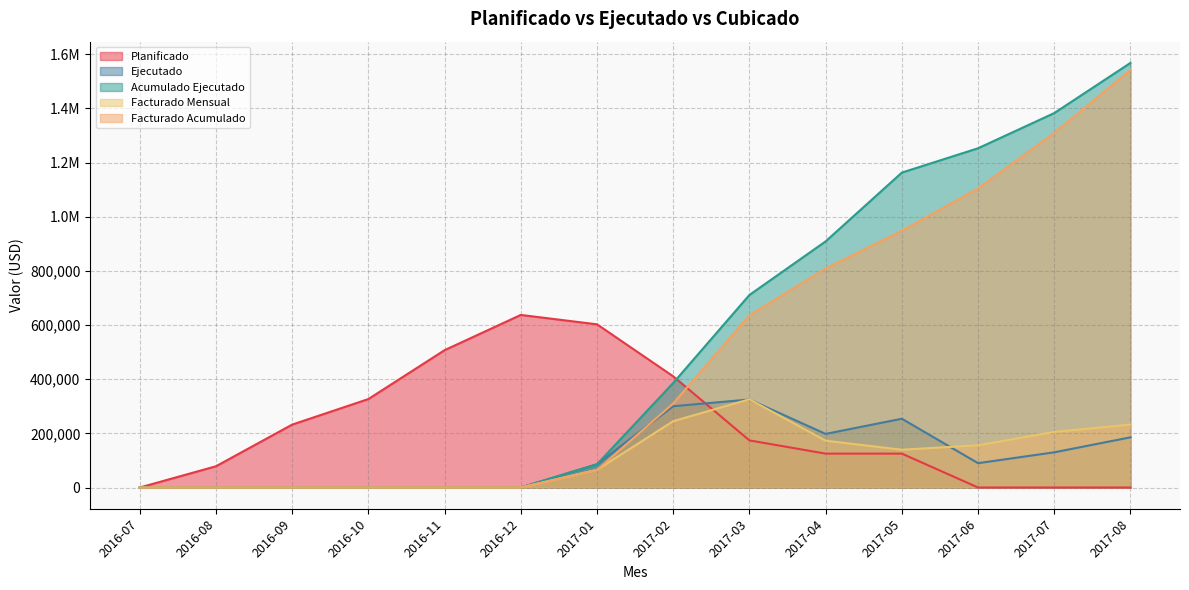

Reading left to right, transcribe all the data shown in this chart.

Planificado: 0.0	78466.8	232283.6	326618.0	507117.2	637220.3	602564.9	410513.9	173912.6	125087.2	125087.2	0.0	0.0	0.0
Ejecutado: 0.0	0.0	0.0	0.0	0.0	0.0	85898.9	300164.1	324935.2	197871.5	253940.2	89852.5	129922.3	185255.5
Acumulado Ejecutado: 0.0	0.0	0.0	0.0	0.0	0.0	85898.9	386063.0	710998.2	908869.7	1162809.9	1252662.4	1382584.7	1567840.2
Facturado Mensual: 0.0	0.0	0.0	0.0	0.0	0.0	65273.0	244990.8	325764.1	172835.2	139500.8	155821.4	205324.2	232371.8
Facturado Acumulado: 0.0	0.0	0.0	0.0	0.0	0.0	65273.0	310263.8	636027.9	808863.1	948363.9	1104185.3	1309509.4	1541881.3